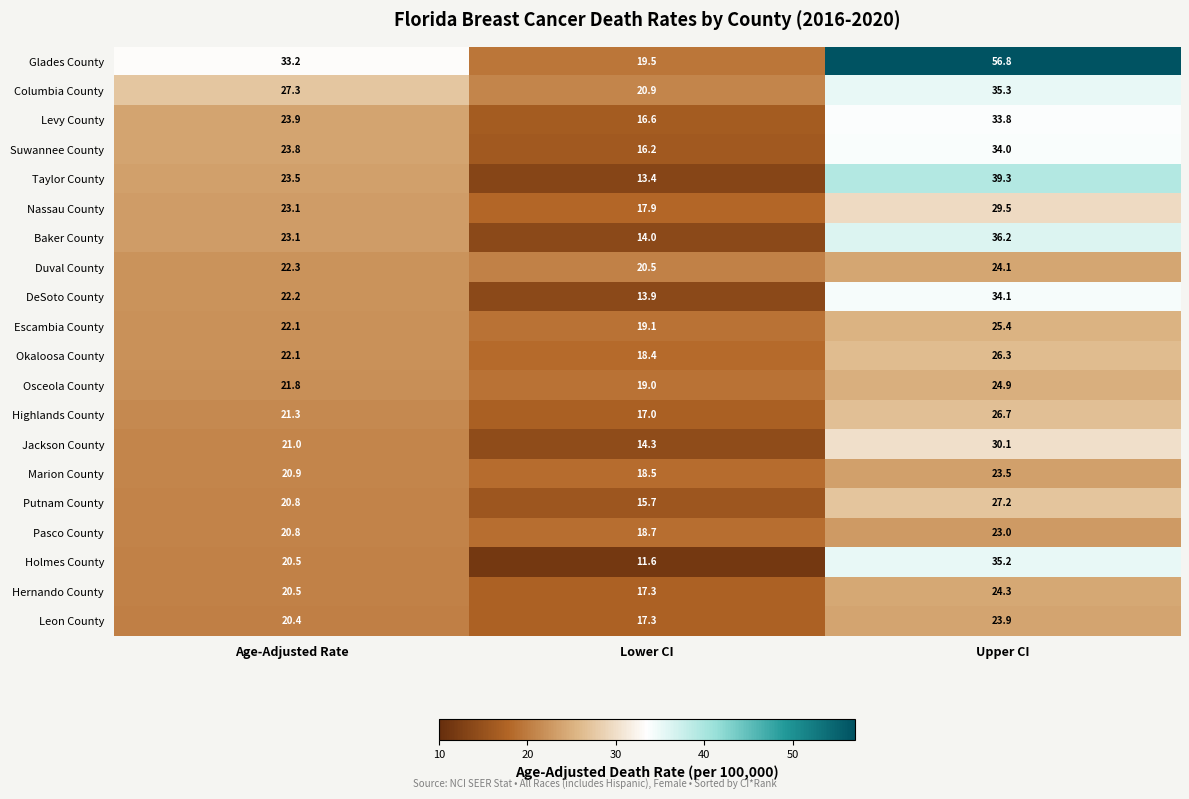

What is the sum of all Levy County values?

74.3